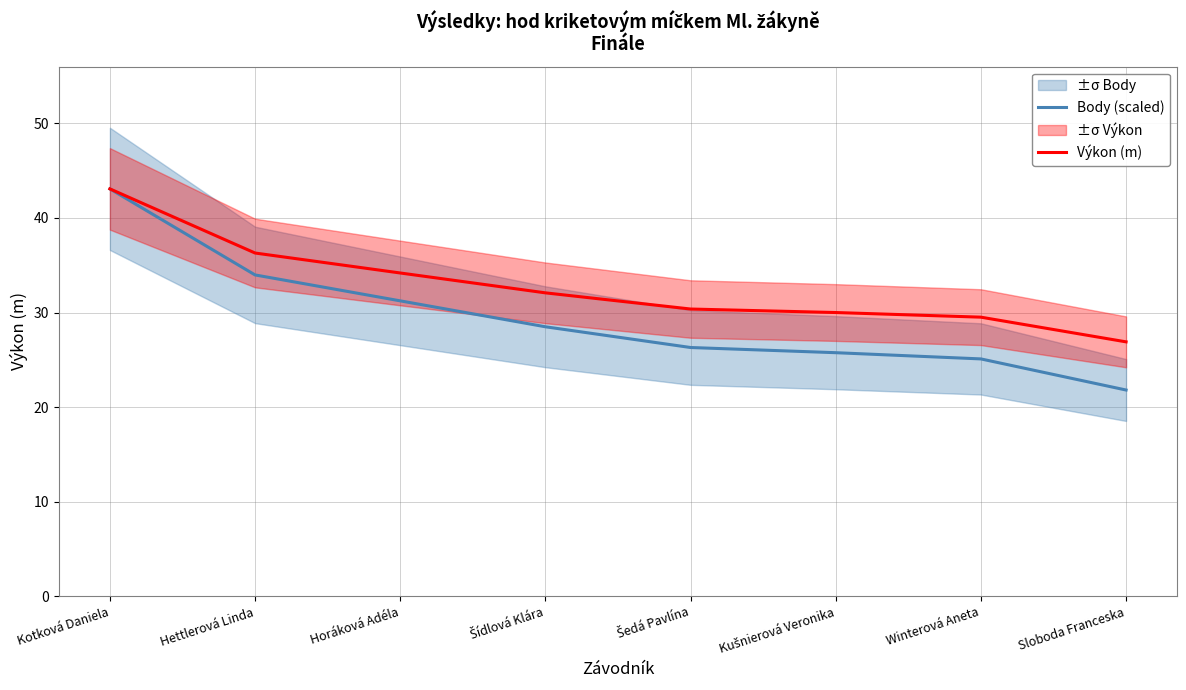

The value of Výkon (m) at Sloboda Franceska is 26.9. True or false?

True